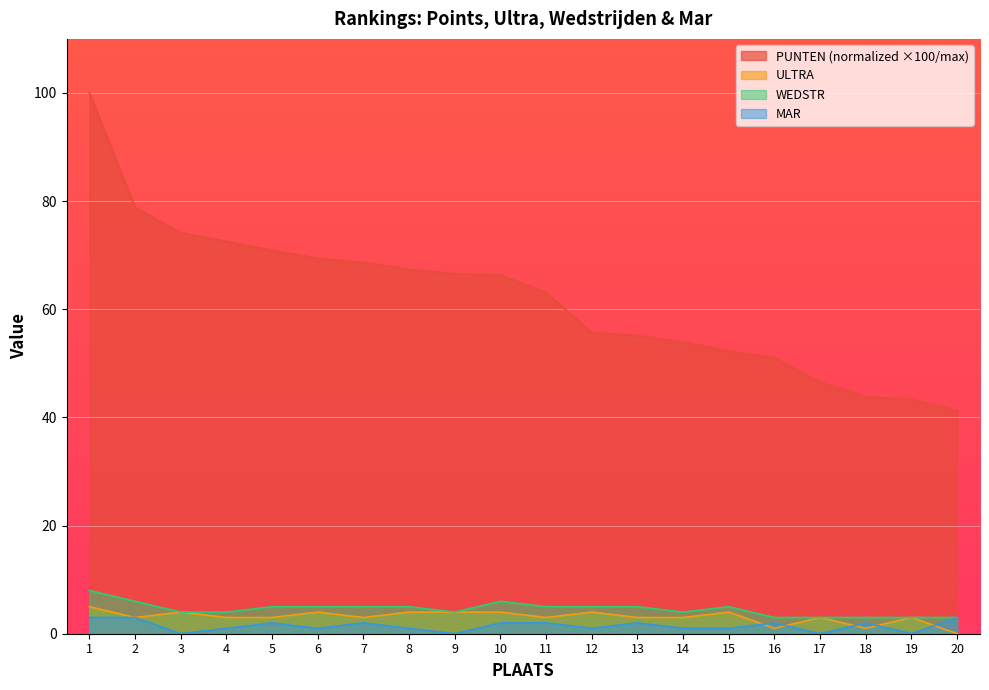

What are all the series names shown in the legend?

PUNTEN (normalized ×100/max), ULTRA, WEDSTR, MAR